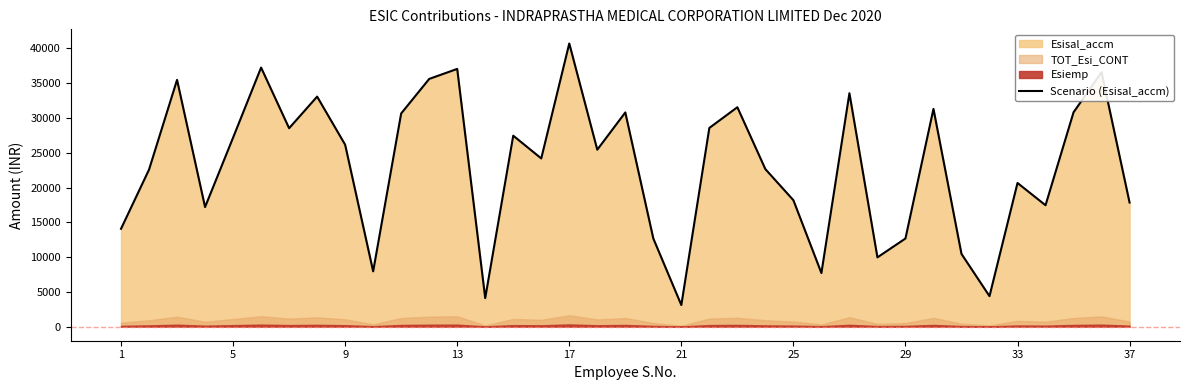

What is the maximum value for Scenario (Esisal_accm)?

40718